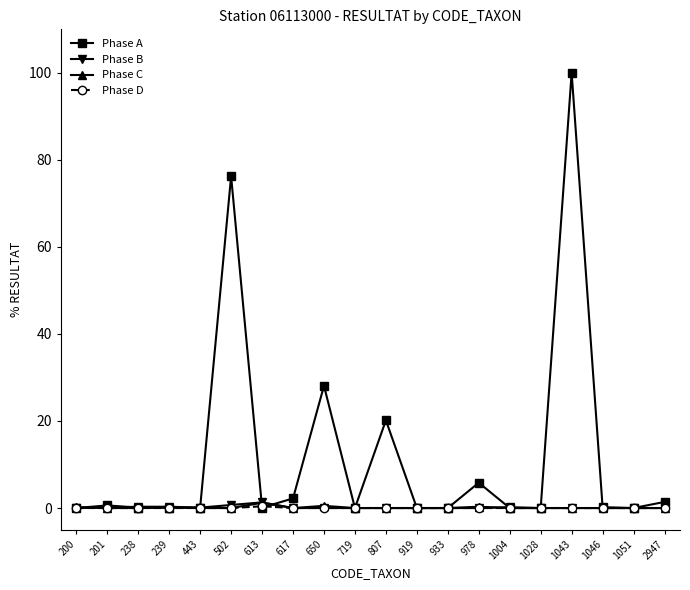

What is the maximum value shown in the chart?

100.0